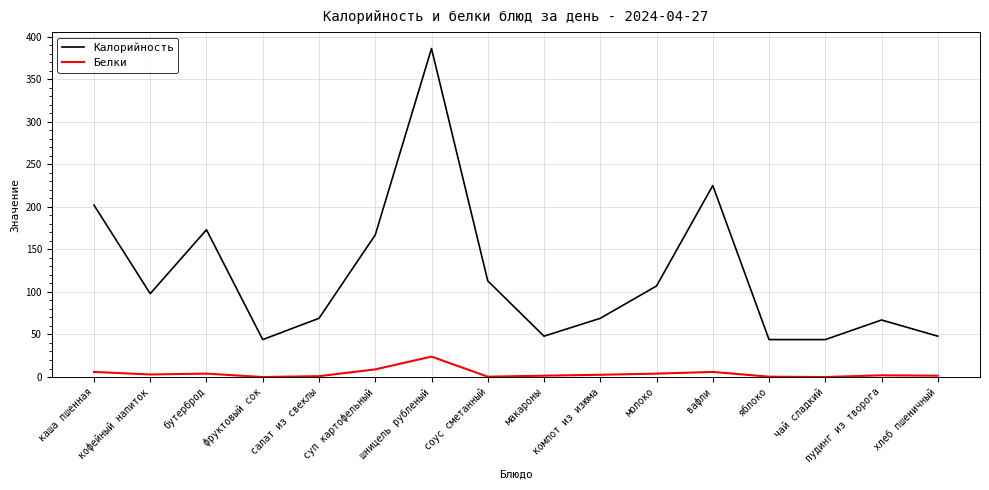

What is the approximate value of Калорийность at кофейный напиток?

98.0